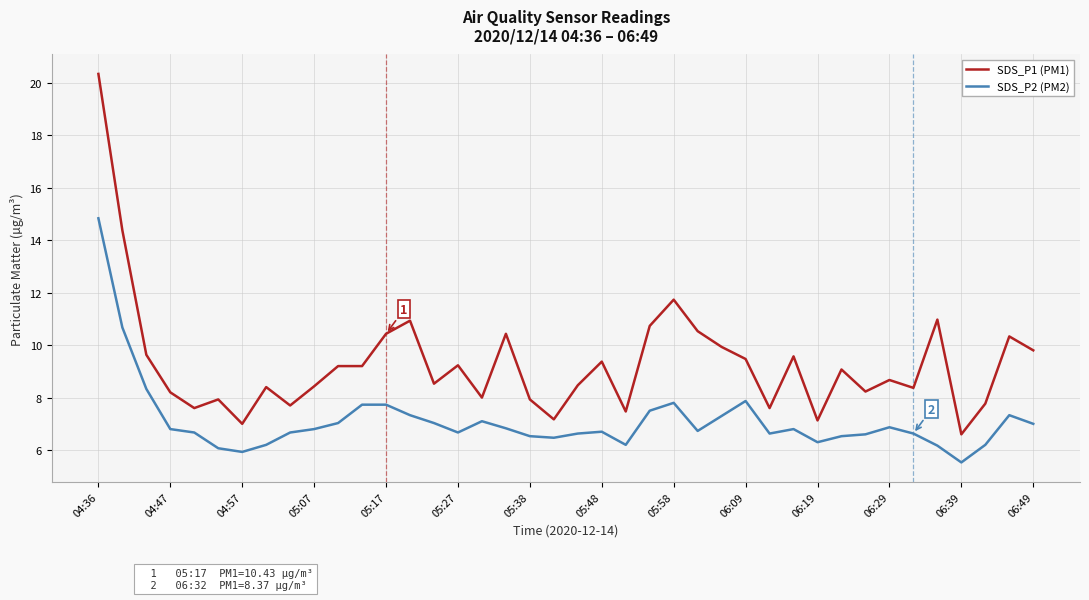

What are all the series names shown in the legend?

SDS_P1 (PM1), SDS_P2 (PM2)